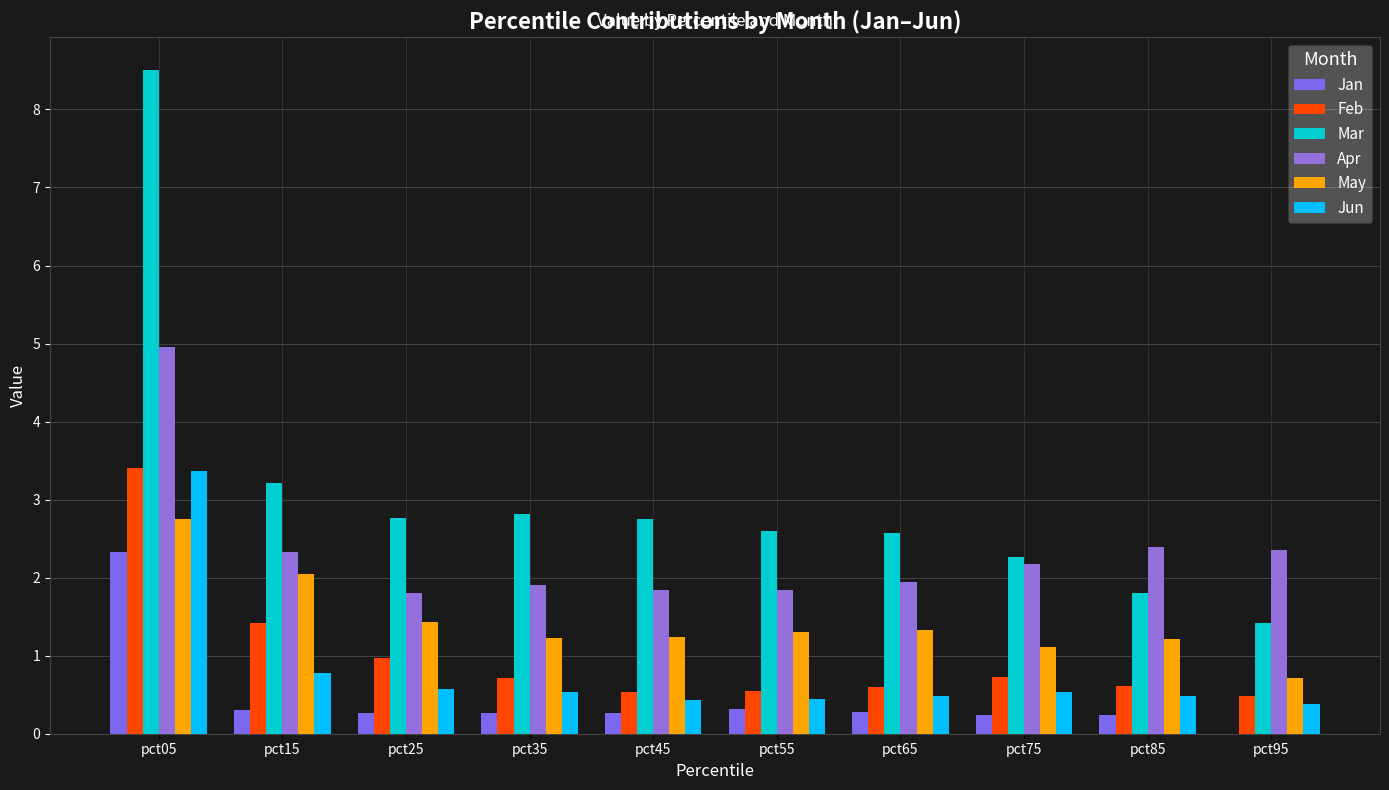

Is it true that Apr equals 2.4 at pct25?

False